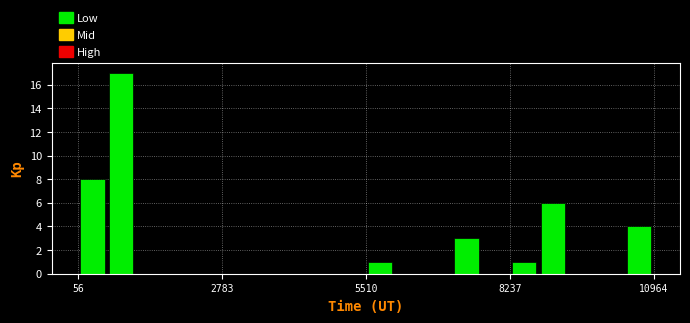

Around what value on the x-axis is the tallest bar? Give the approximate position of its centre, as read against the axis.

1000